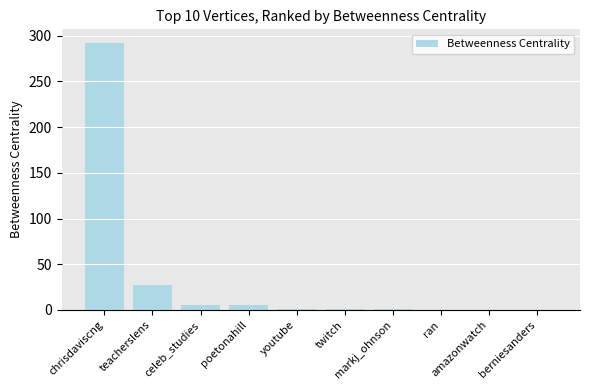

What is the maximum value shown in the chart?

292.3